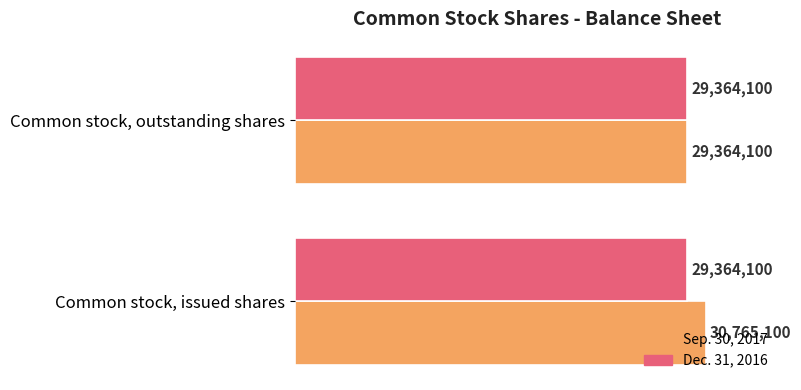

What is the value of the Sep. 30, 2017 bar at the 2nd from the left?

29364100.0